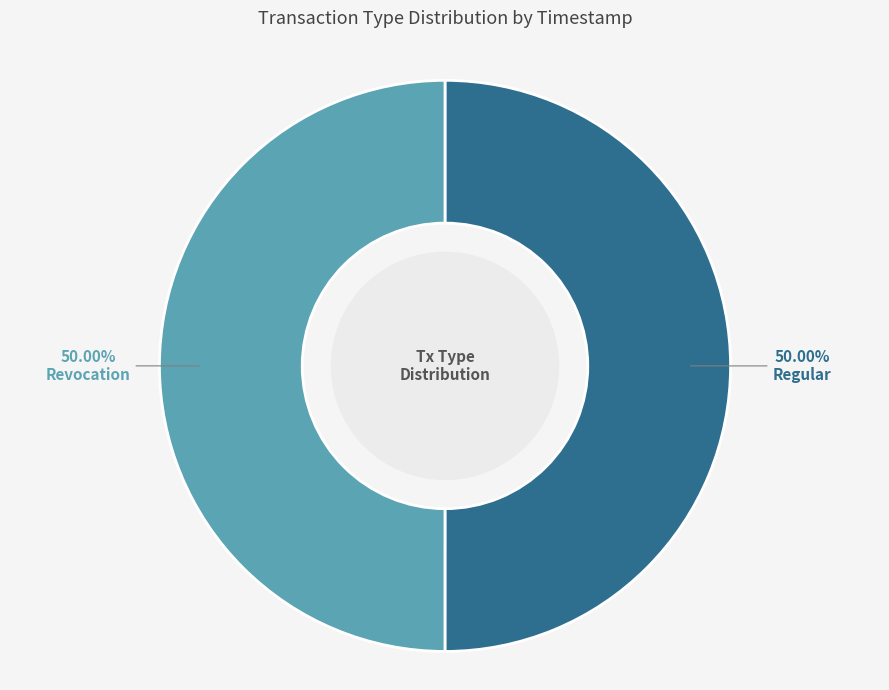

What is the ratio of the value at Revocation to the value at Regular?

1.0